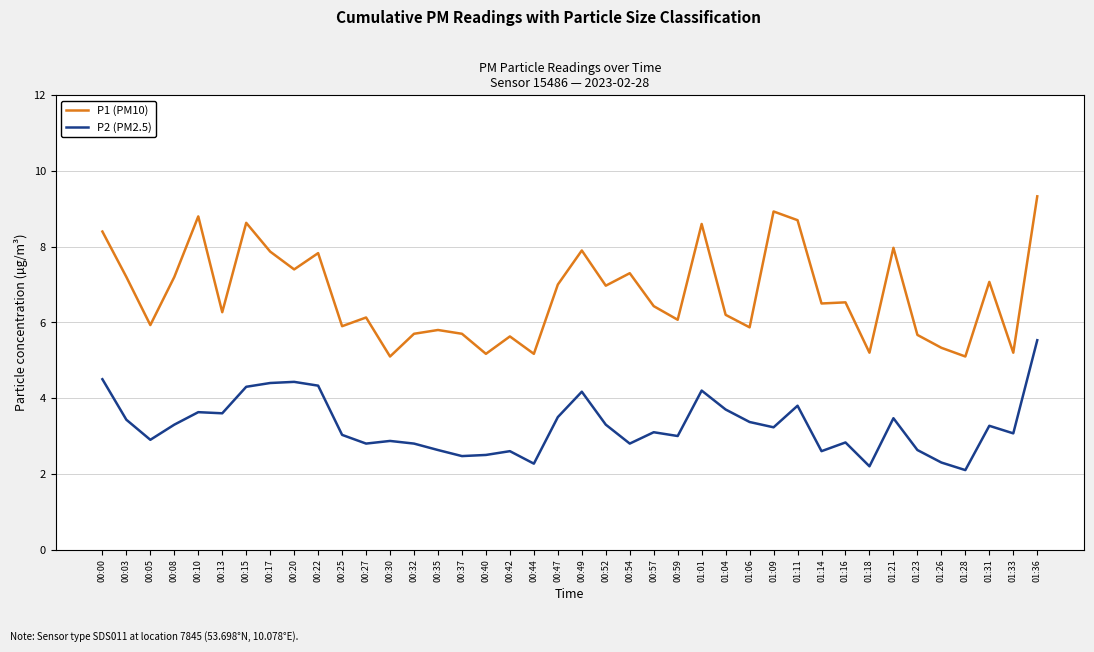

True or false: P1 (PM10) and P2 (PM2.5) cross at least once.

False